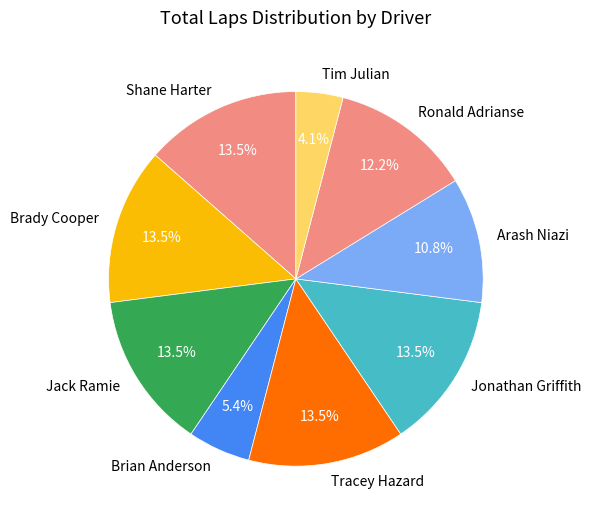

What is the total percentage of Ronald Adrianse and Arash Niazi?

23.0%